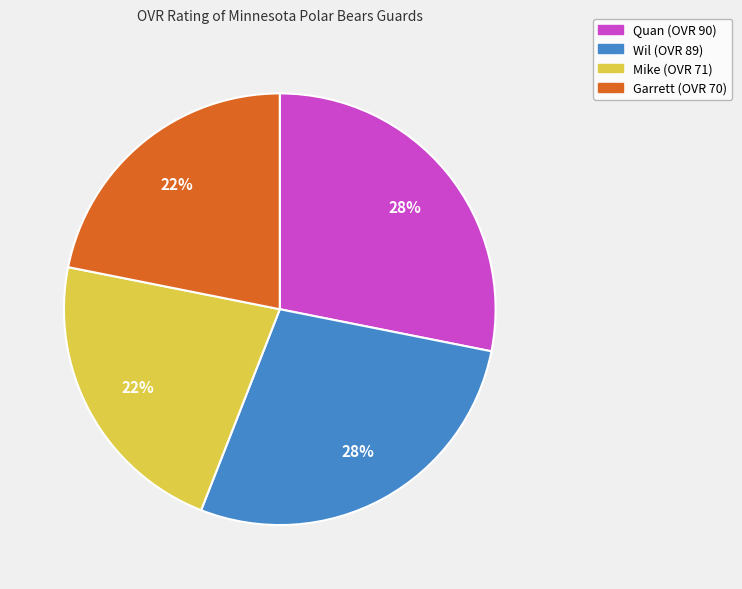

To the nearest percent, what is the difference between the largest and smallest slice percentages?

6%